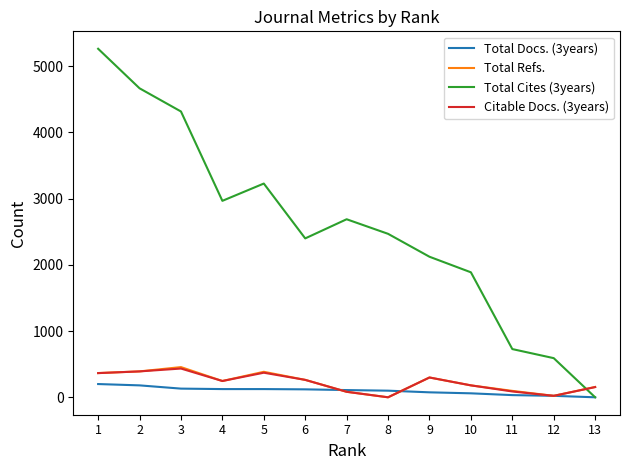

Rank the categories by Total Cites (3years) value from highest to lowest.

1, 2, 3, 5, 4, 7, 8, 6, 9, 10, 11, 12, 13